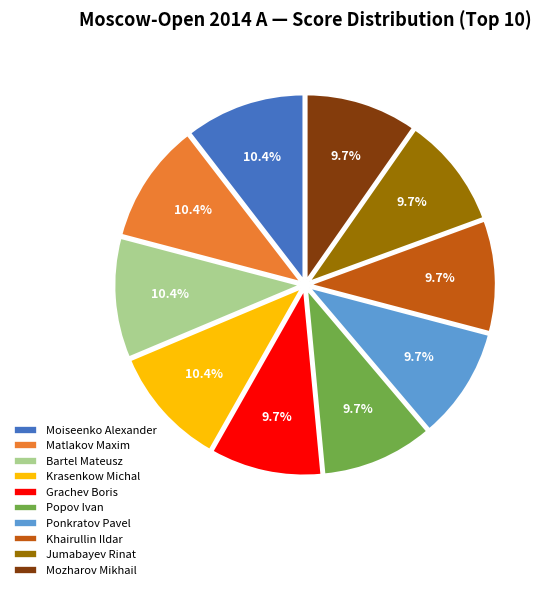

Count the number of slices in the pie.

10